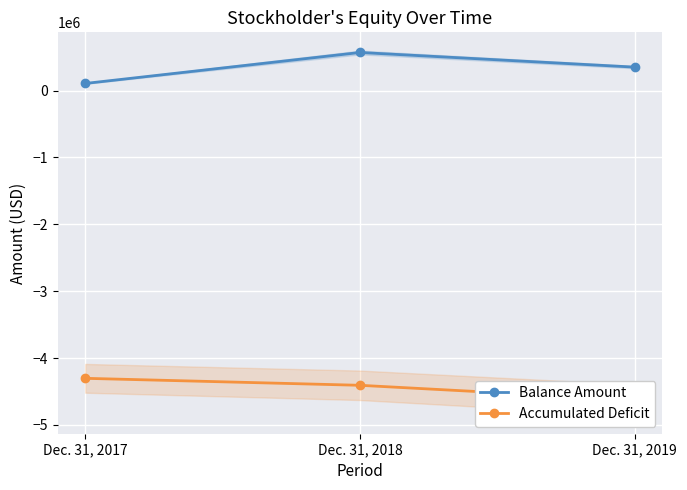

Which series has the largest range (max minus min)?

Balance Amount